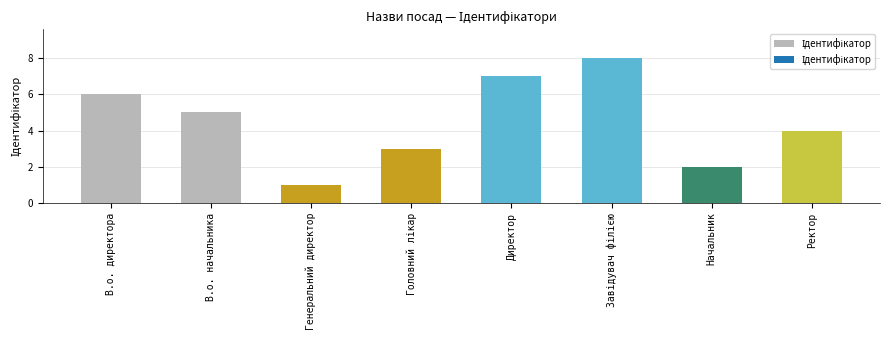

What is the greatest value displayed?

8